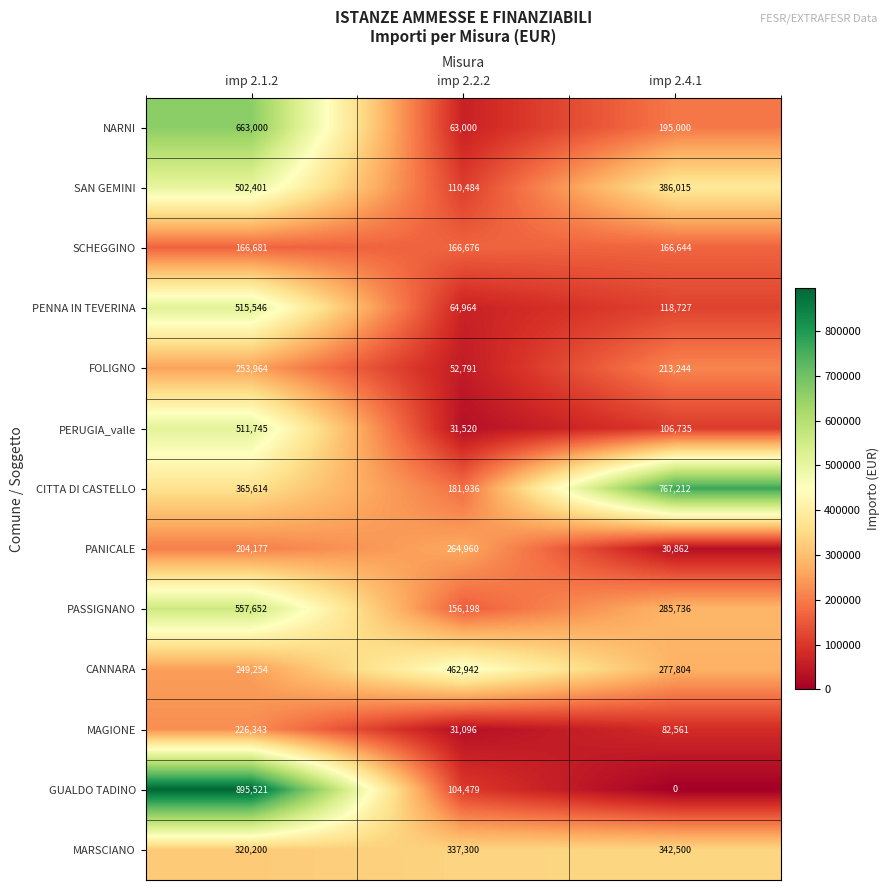

What is the difference between the highest and lowest values at imp 2.4.1?

767212